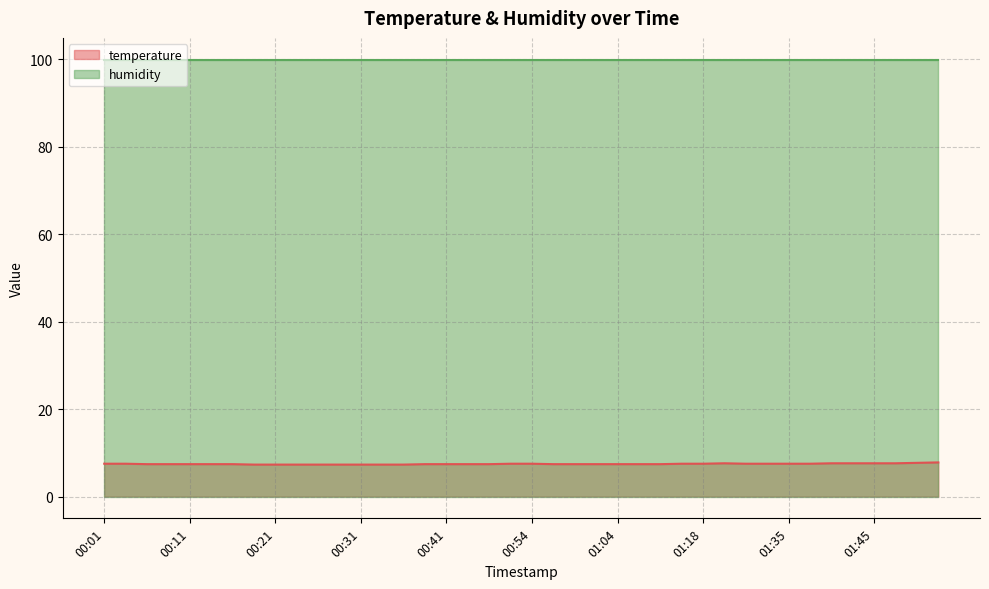

The chart shows a value of 7.4 at 01:04. True or false?

True